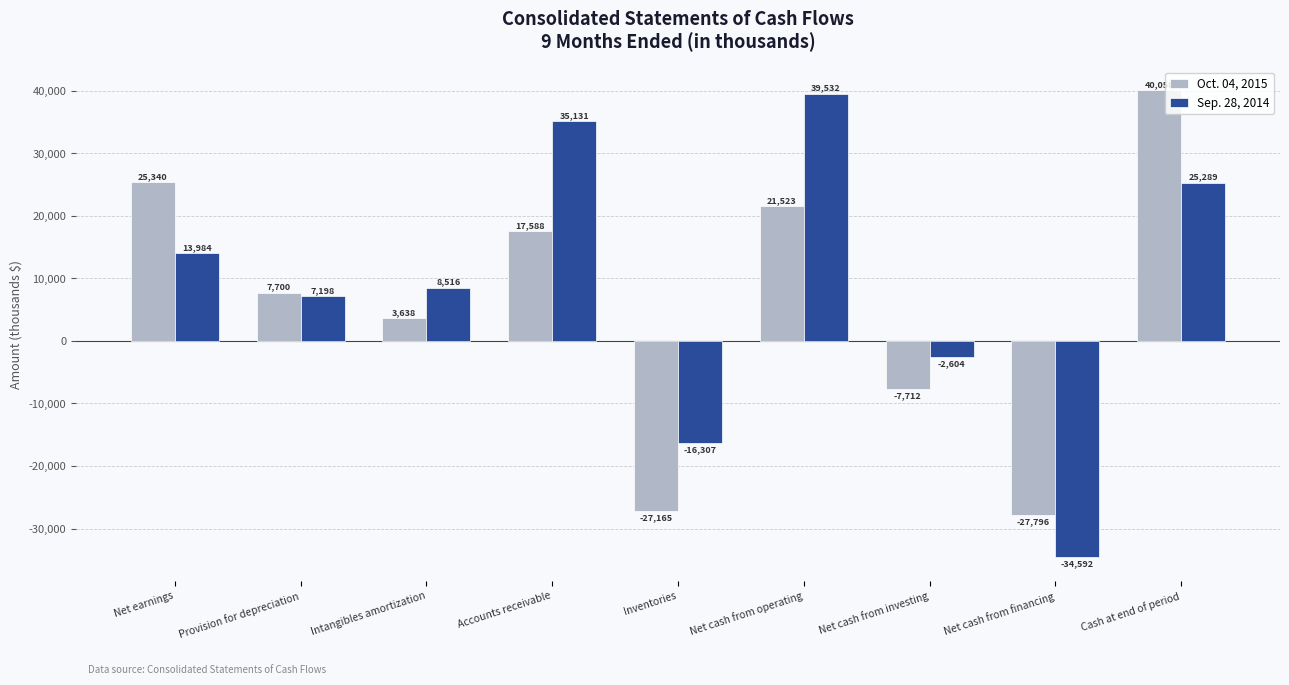

How many categories are shown in the chart?

9